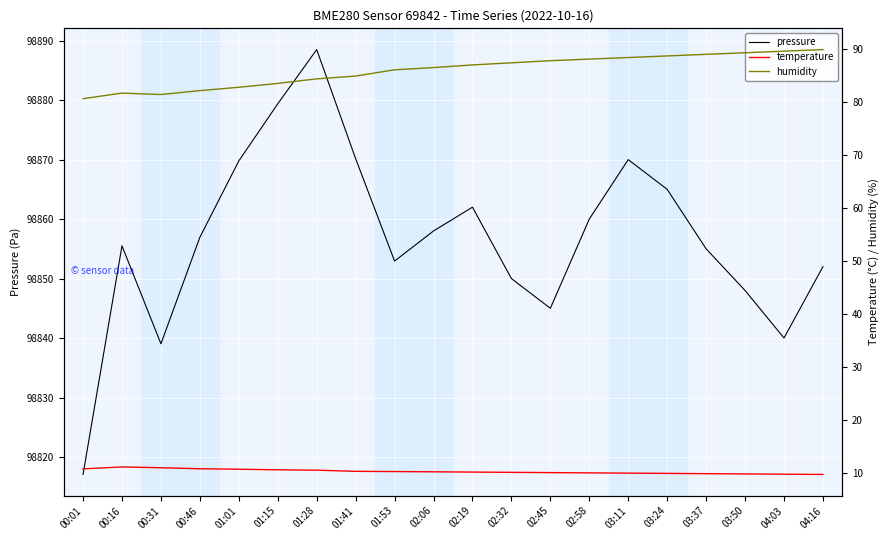

True or false: humidity has a value of 117.1 at 00:01.

False